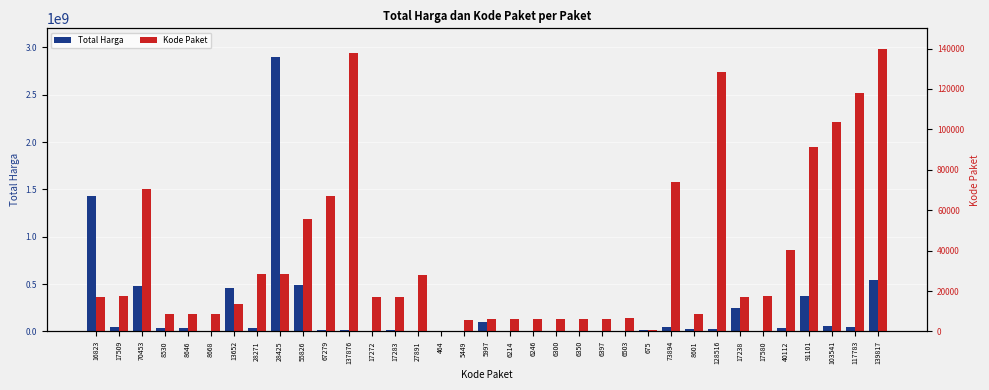

Which category has the highest value in the Kode Paket series?

139817